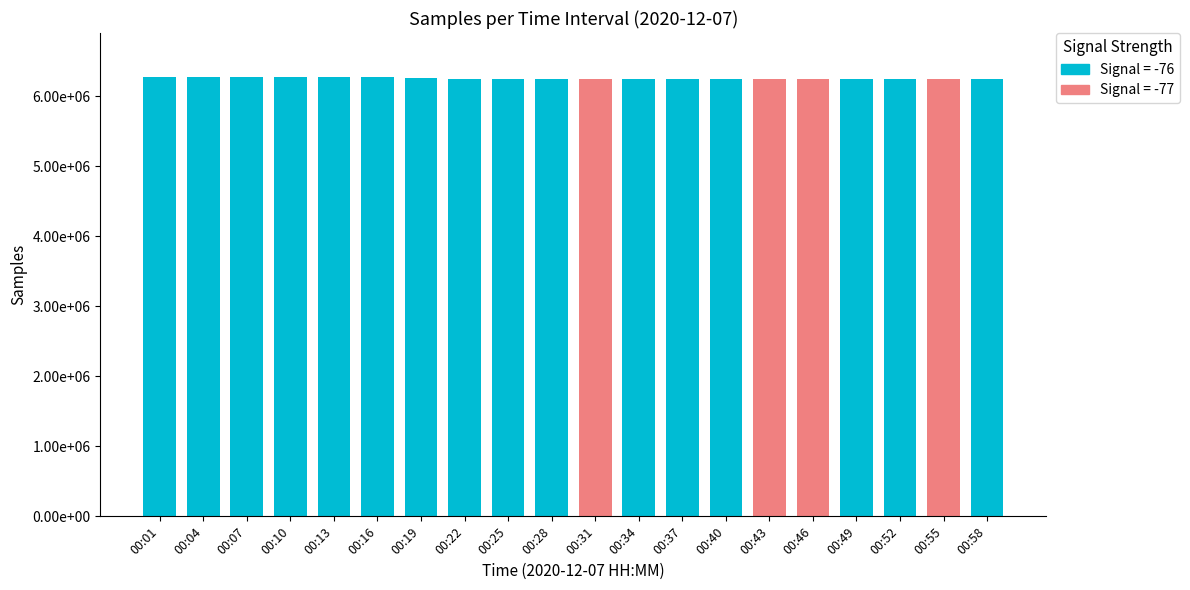

Which has a higher value, 00:49 or 00:58?

00:49